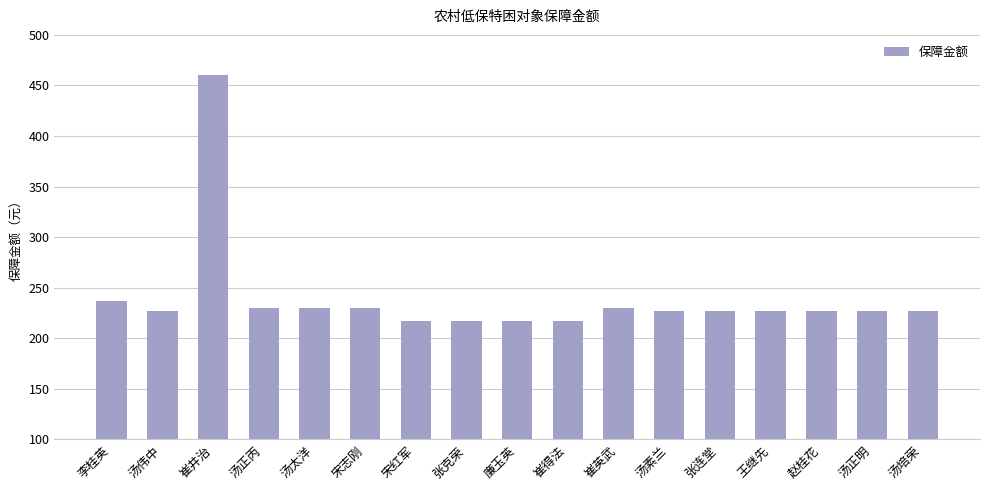

Read the value at 汤伟中.

227